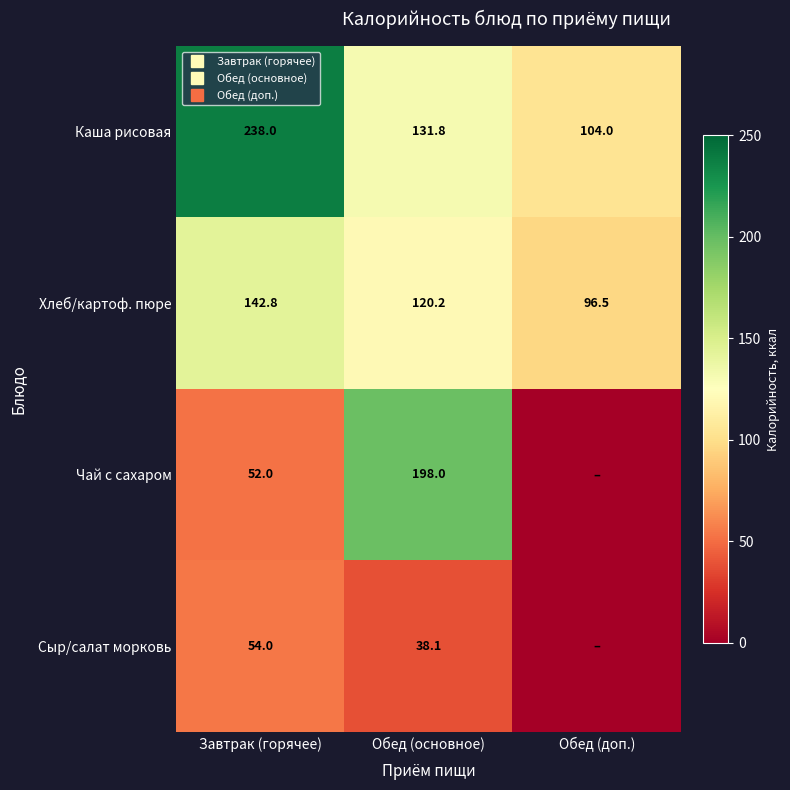

List the series in order of their overall mean, lowest first.

Сыр/салат морковь, Чай с сахаром, Хлеб/картоф. пюре, Каша рисовая